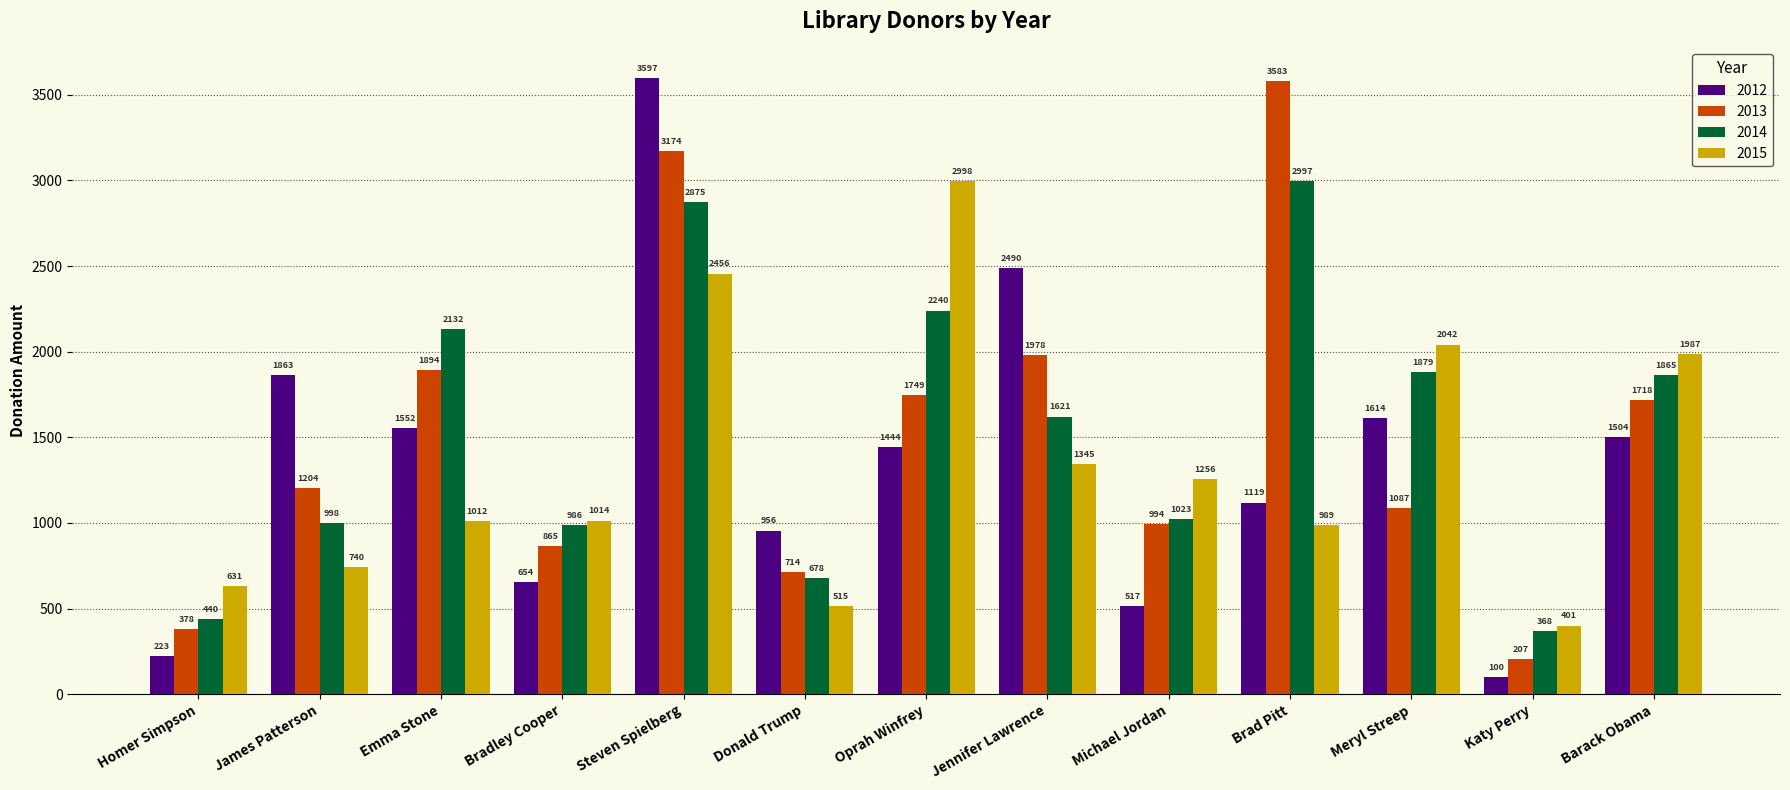

Reading left to right, list all the values displayed in this chart.

2012: 223	1863	1552	654	3597	956	1444	2490	517	1119	1614	100	1504
2013: 378	1204	1894	865	3174	714	1749	1978	994	3583	1087	207	1718
2014: 440	998	2132	986	2875	678	2240	1621	1023	2997	1879	368	1865
2015: 631	740	1012	1014	2456	515	2998	1345	1256	989	2042	401	1987